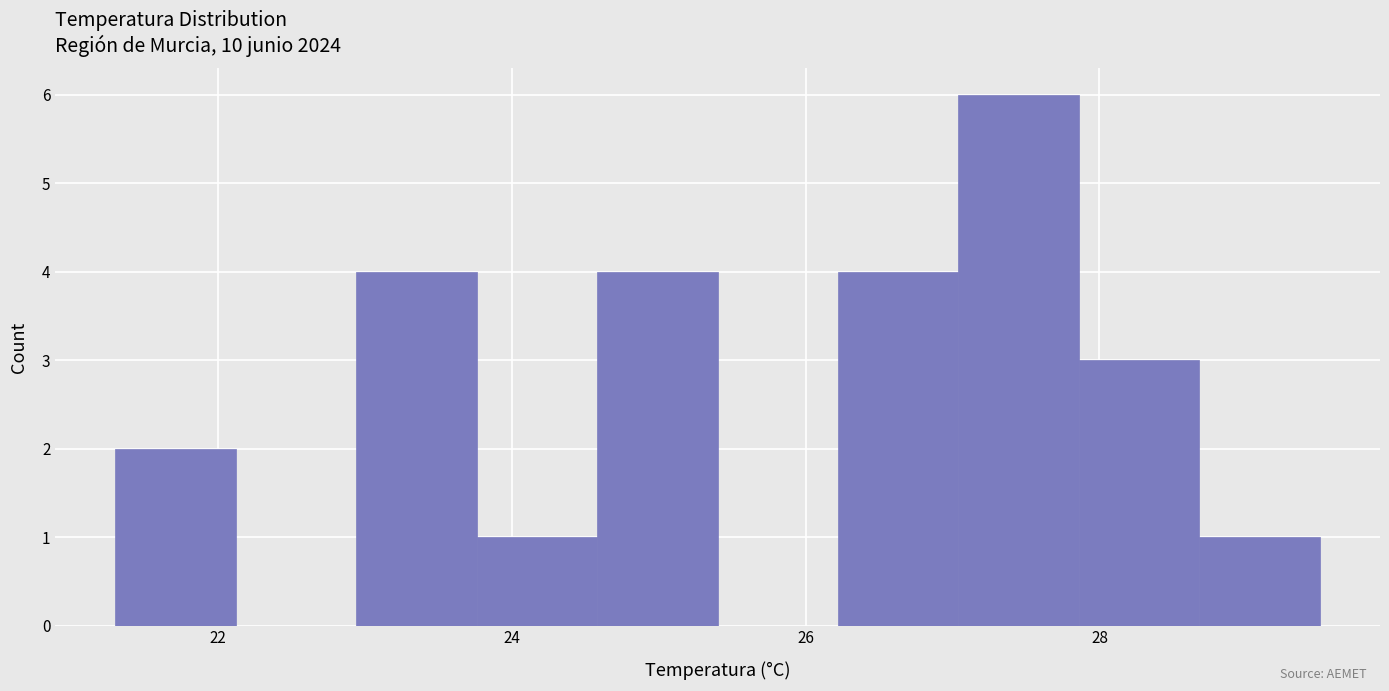

Reading left to right, transcribe this chart: for each bar, give the range it covers on the x-axis and its height. Neither the bar edges nor the heights are printed on the chart, so give them approximately, as read against the axes.

21.30 to 22.12: 2
22.12 to 22.94: 0
22.94 to 23.76: 4
23.76 to 24.58: 1
24.58 to 25.40: 4
25.40 to 26.22: 0
26.22 to 27.04: 4
27.04 to 27.86: 6
27.86 to 28.68: 3
28.68 to 29.50: 1